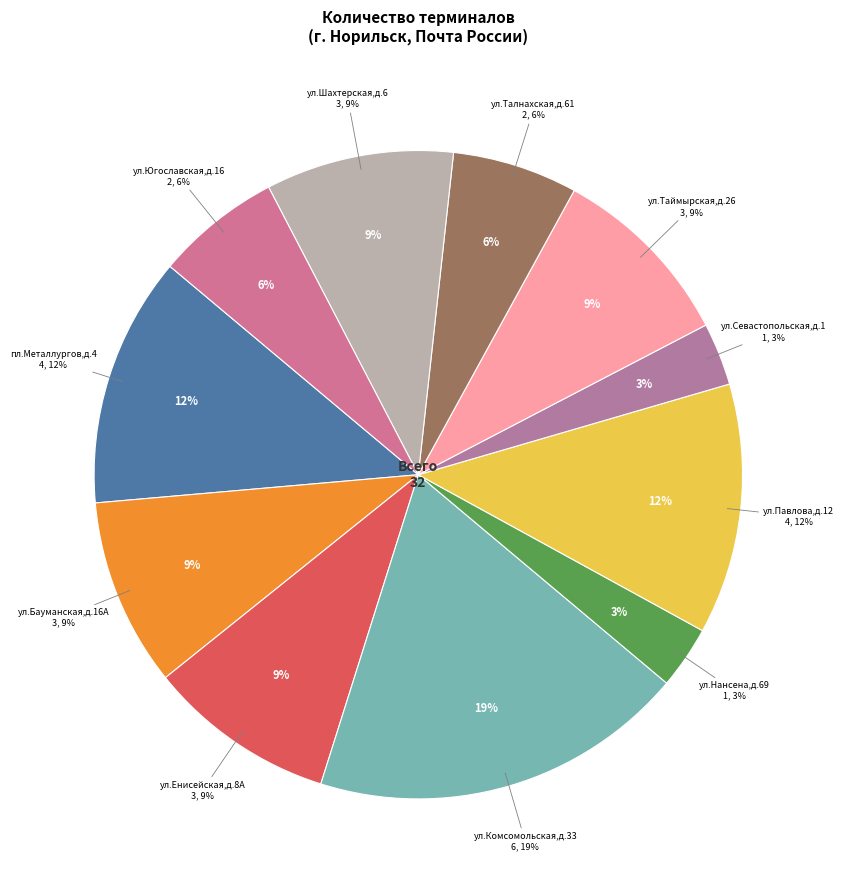

What percentage is the ул.Севастопольская,д.1 slice, to the nearest percent?

3%